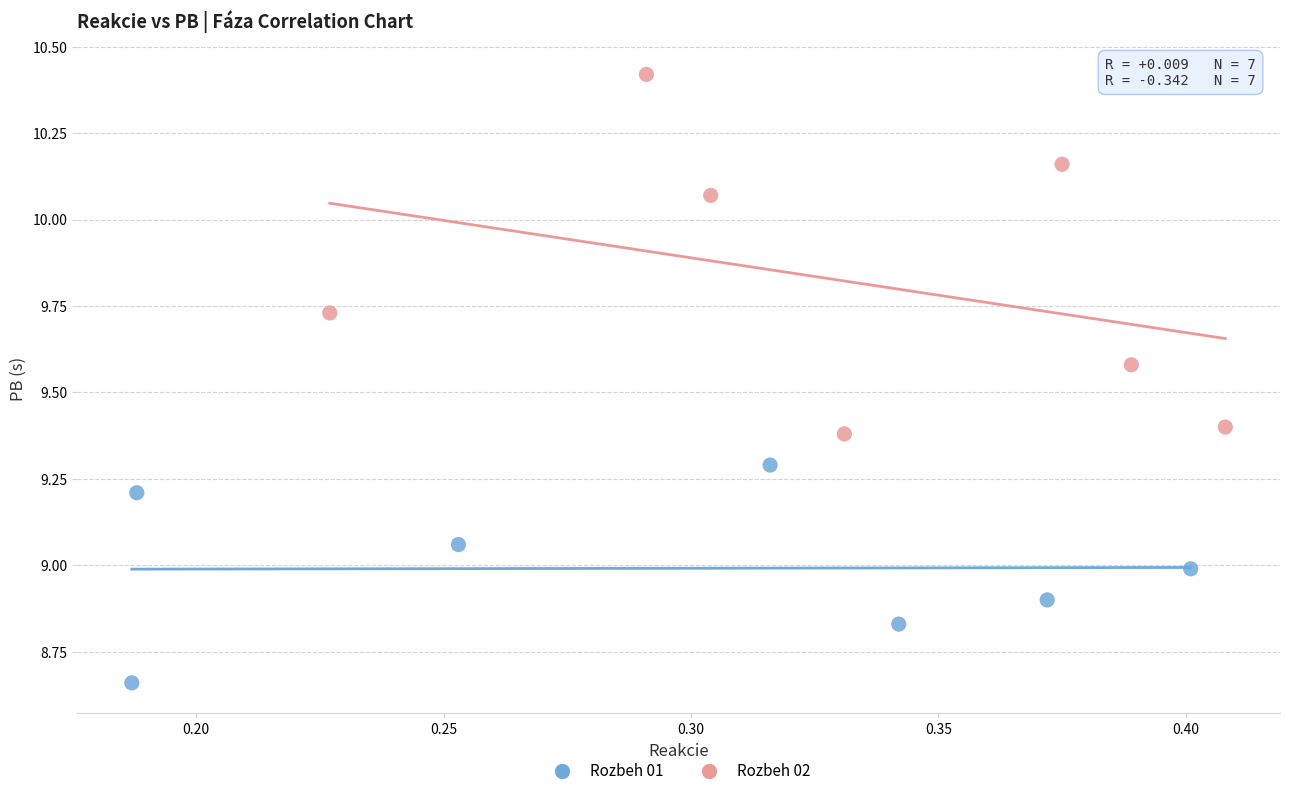

What are all the series names shown in the legend?

Rozbeh 01, Rozbeh 02